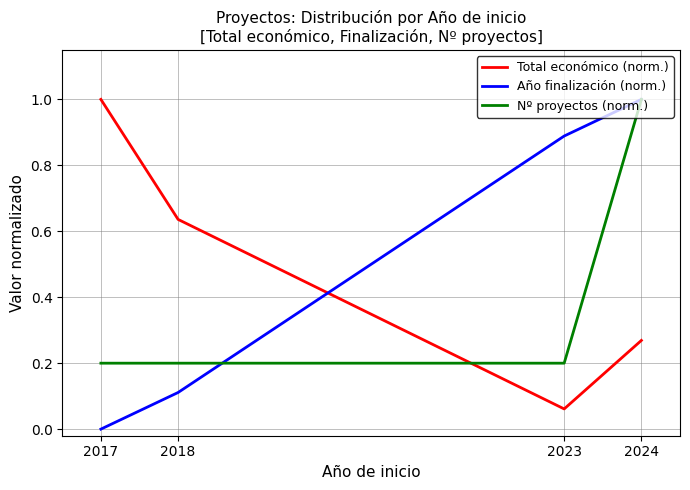

At which category is the sum across all series the highest?

2024